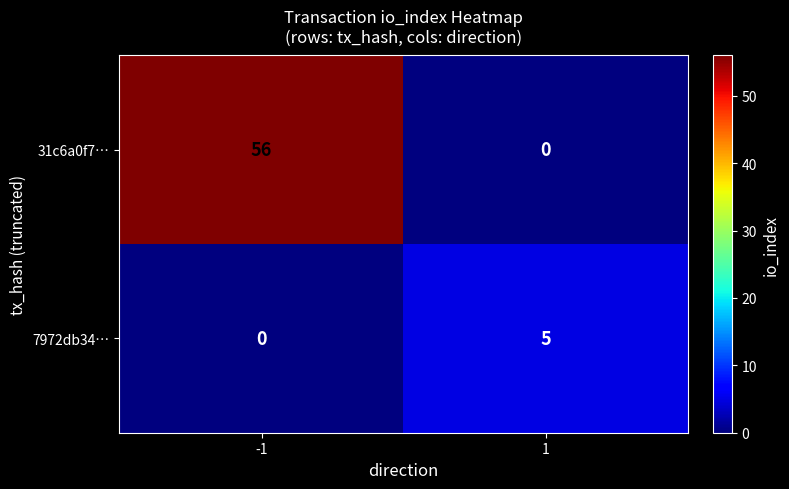

Reading right to left, what are all the values shown in this chart?

31c6a0f7…: 0	56
7972db34…: 5	0